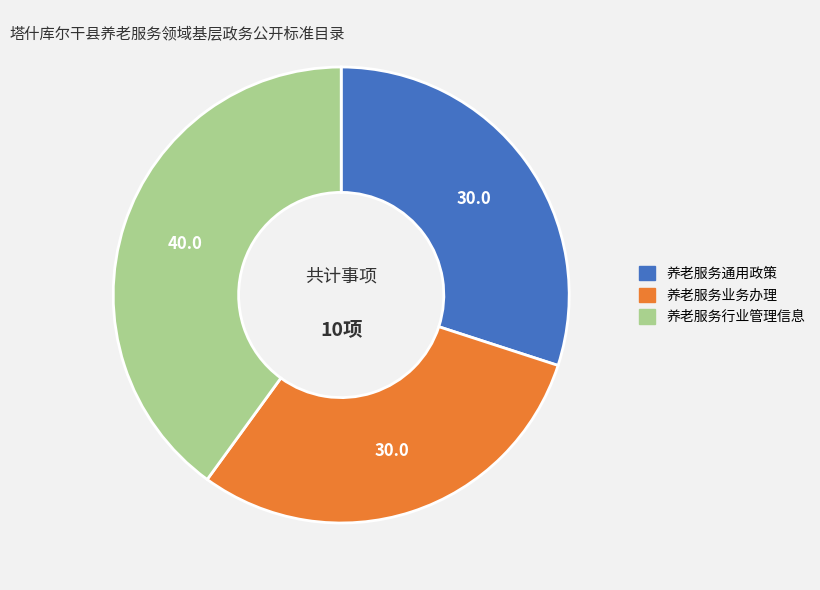

The 养老服务业务办理 slice represents 16% of the pie. True or false?

False